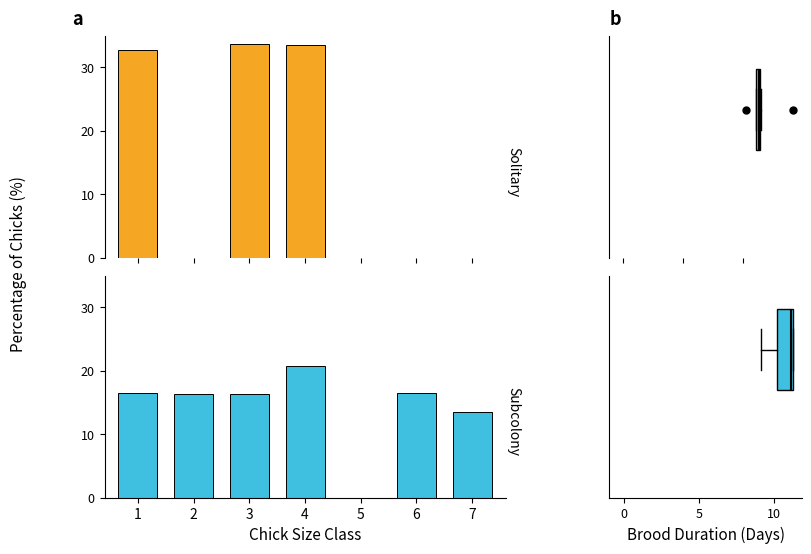

Is the value of Solitary at 7 greater than the value of Subcolony at 6?

No